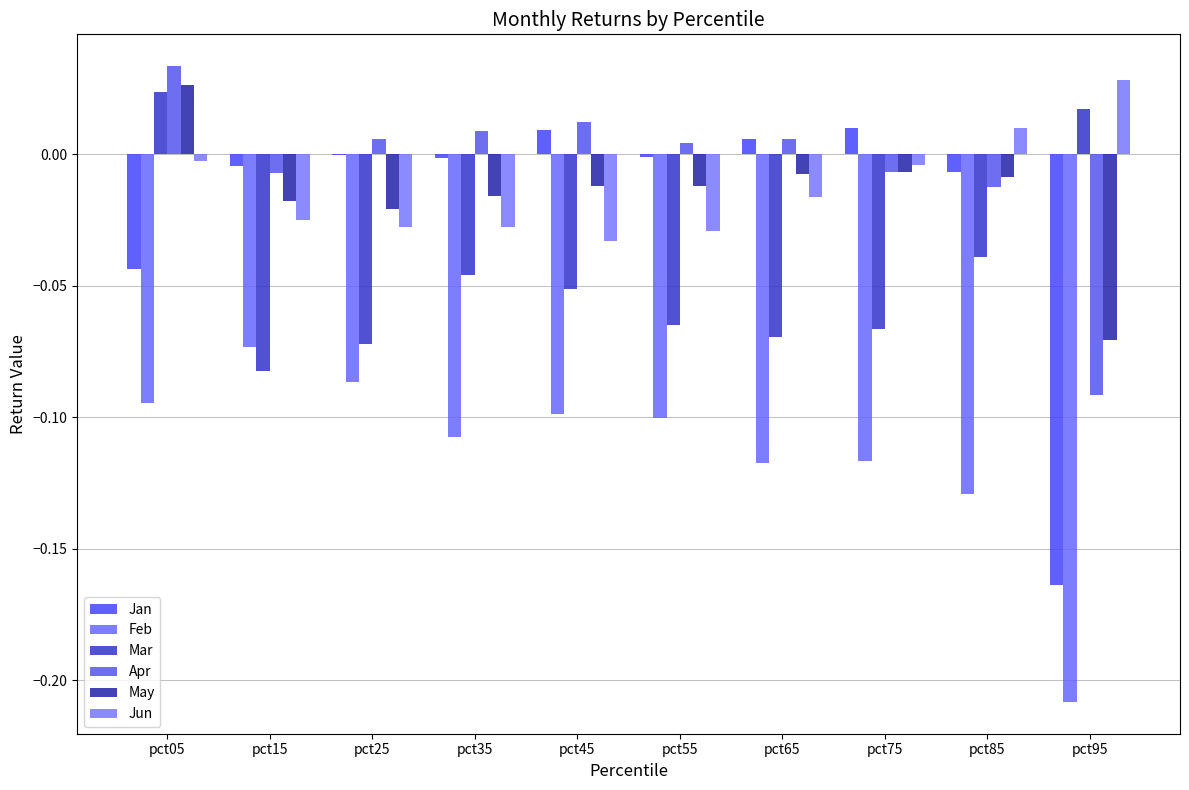

How many categories are shown in the chart?

10